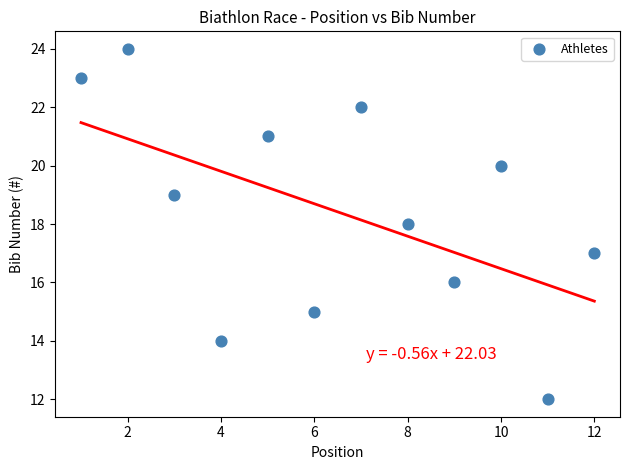

What is the range of Y values (max minus min)?

12